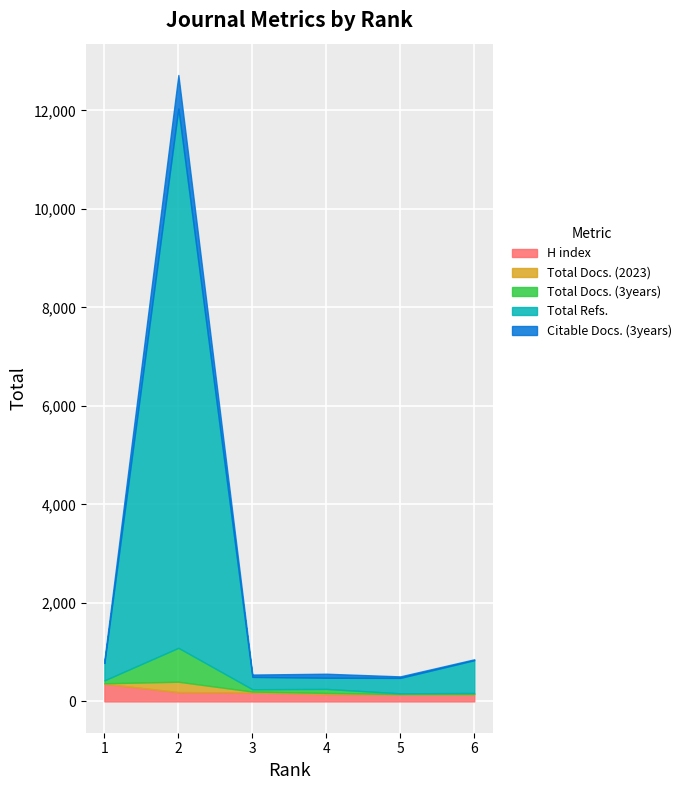

What is the difference between the maximum and second lowest values in the Total Refs. series?

10700